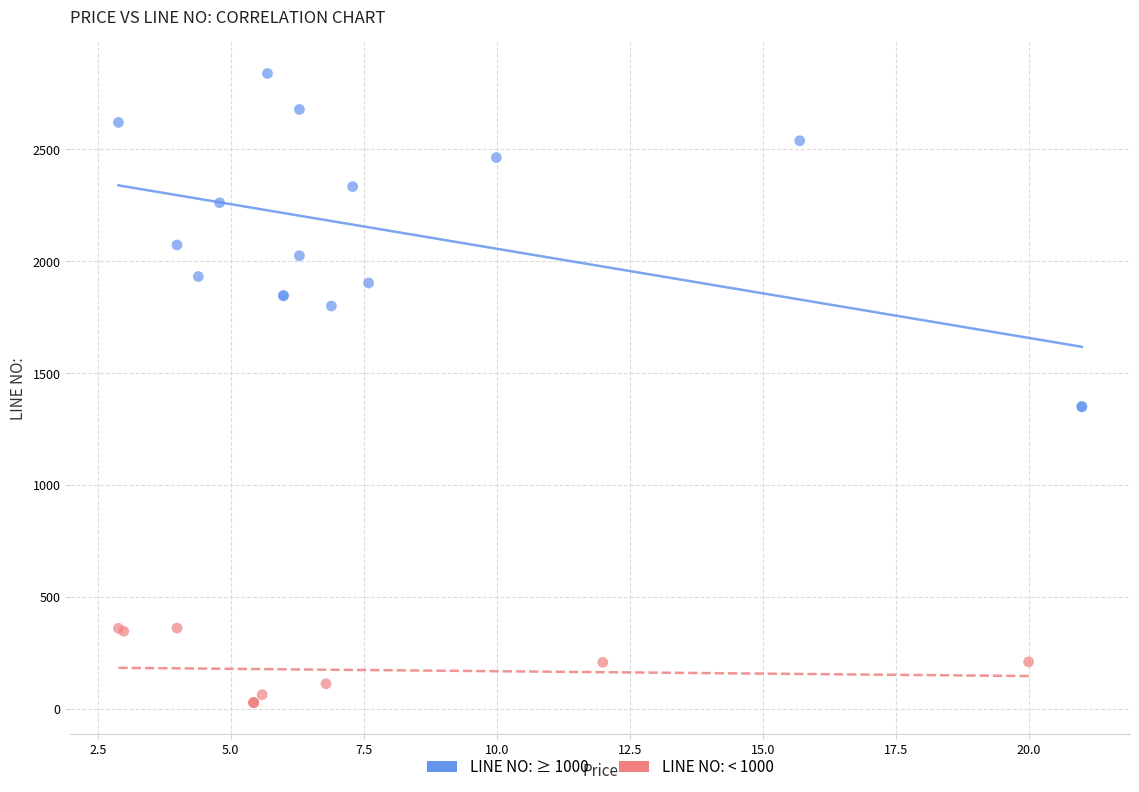

Which series contains the lowest Y value?

LINE NO: < 1000